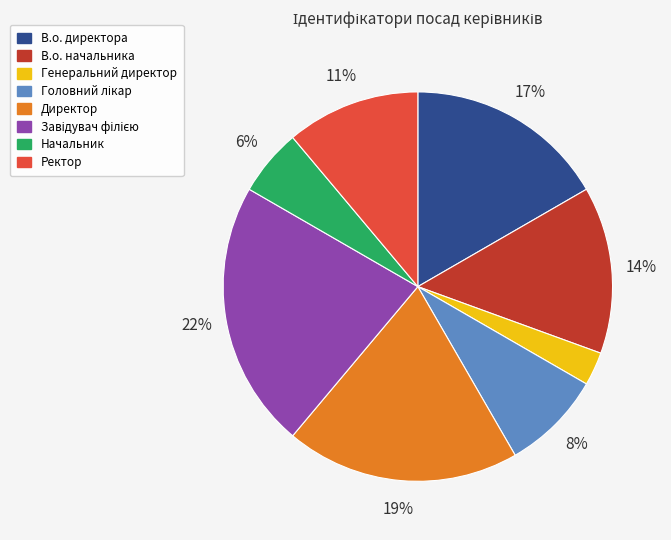

Which slice is the smallest?

Генеральний директор